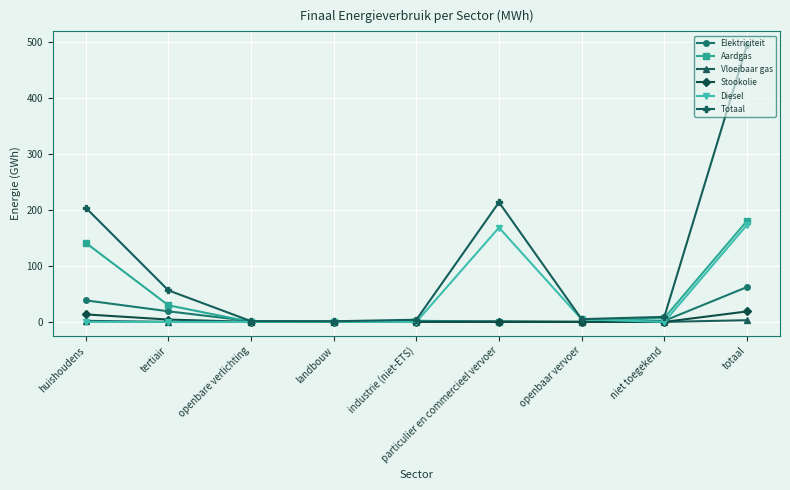

Which series has the largest total across all categories?

Totaal